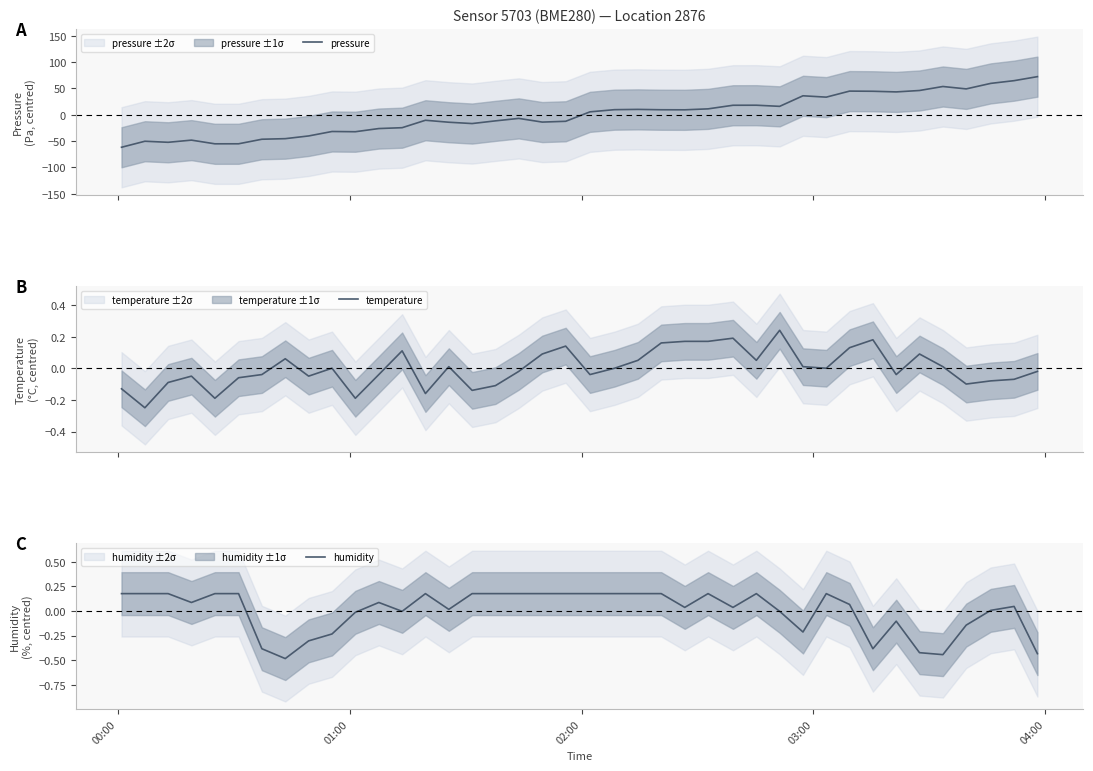

What is the highest value of the pressure series?

72.4